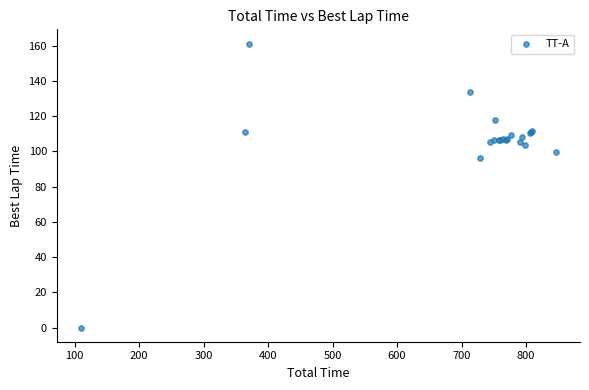

What Y value in the scatter plot is closest to 80?

96.3